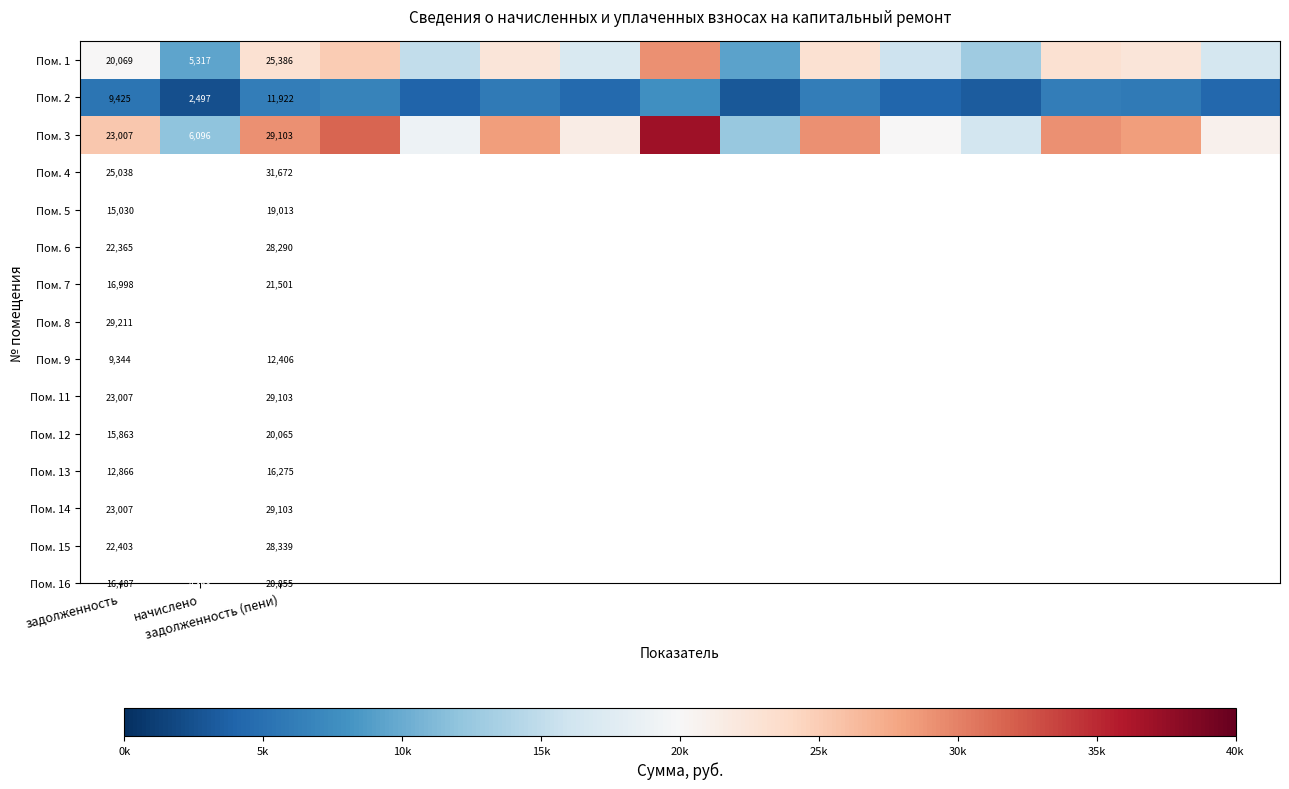

At how many categories does at least one series exceed 0?

11